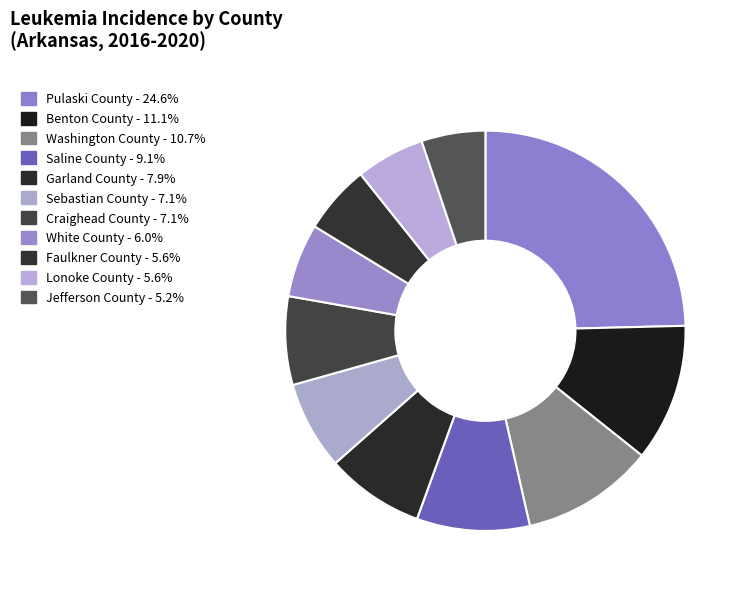

To the nearest percent, what percentage of the pie is Craighead County?

7%